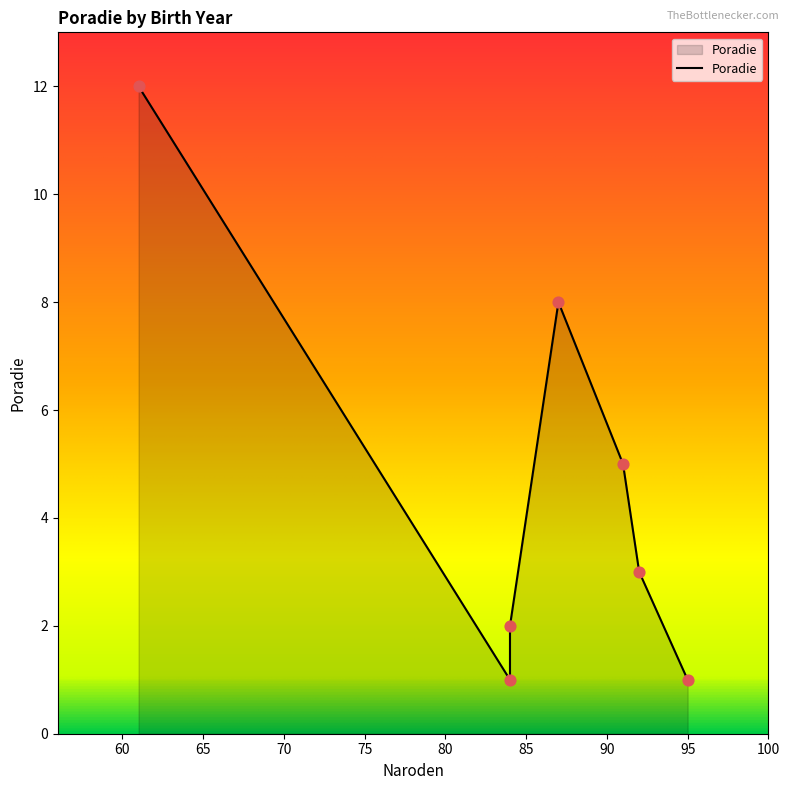

Between 92_Šimunková and 87_Majdán, which is larger?

87_Majdán